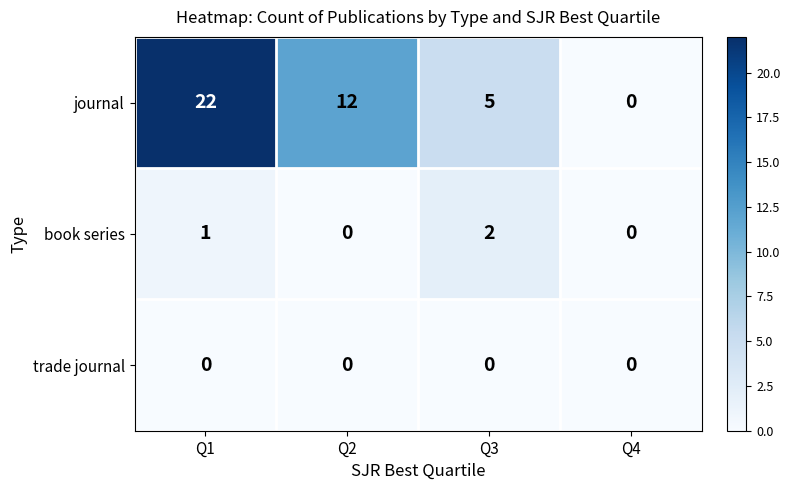

Between Q1 and Q4, which series saw the biggest shift?

journal